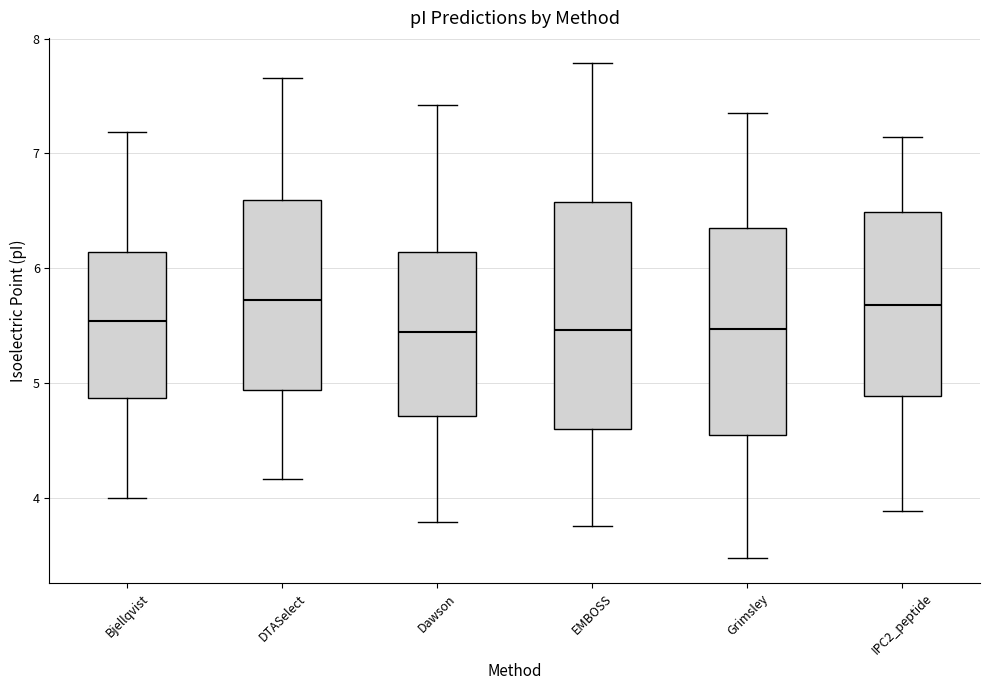

Where is the upper edge of the box for Grimsley on the y-axis? The values are not printed on the chart, so give them approximately, as read against the axis.

6.4